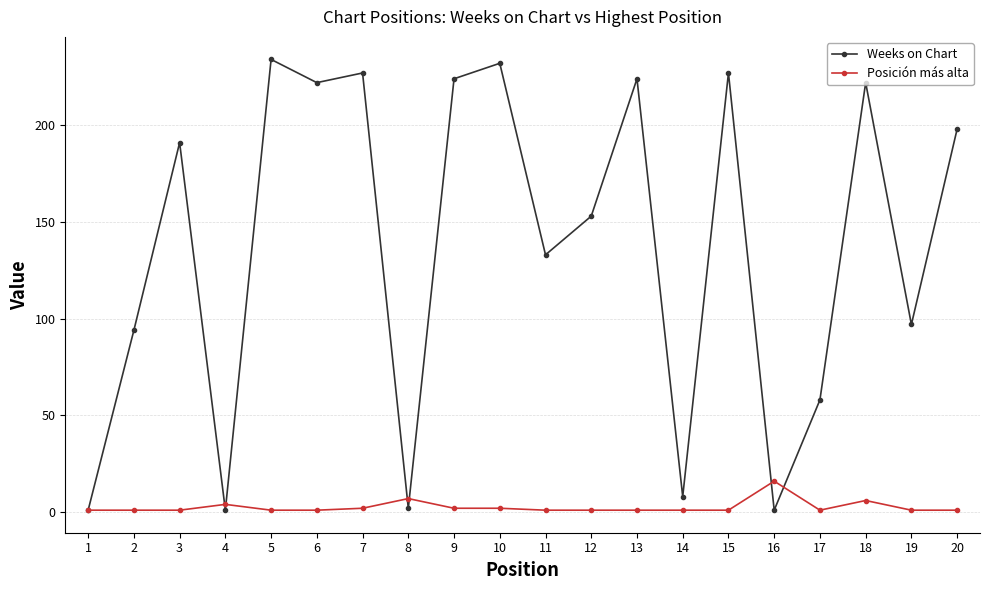

Rank the series at 4 from lowest to highest value.

Weeks on Chart, Posición más alta